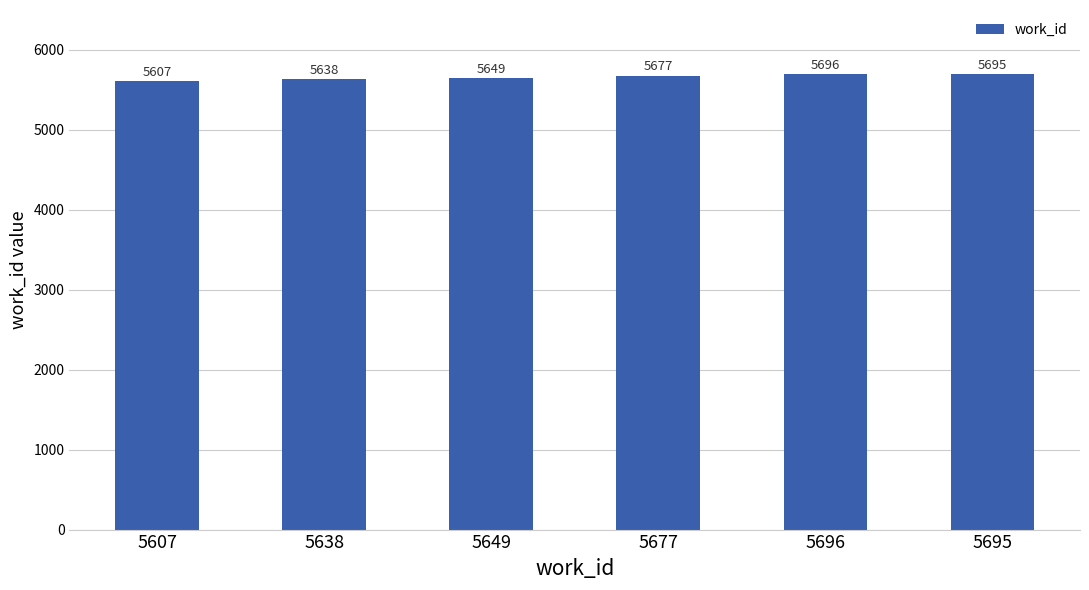

Are the bars horizontal?

No